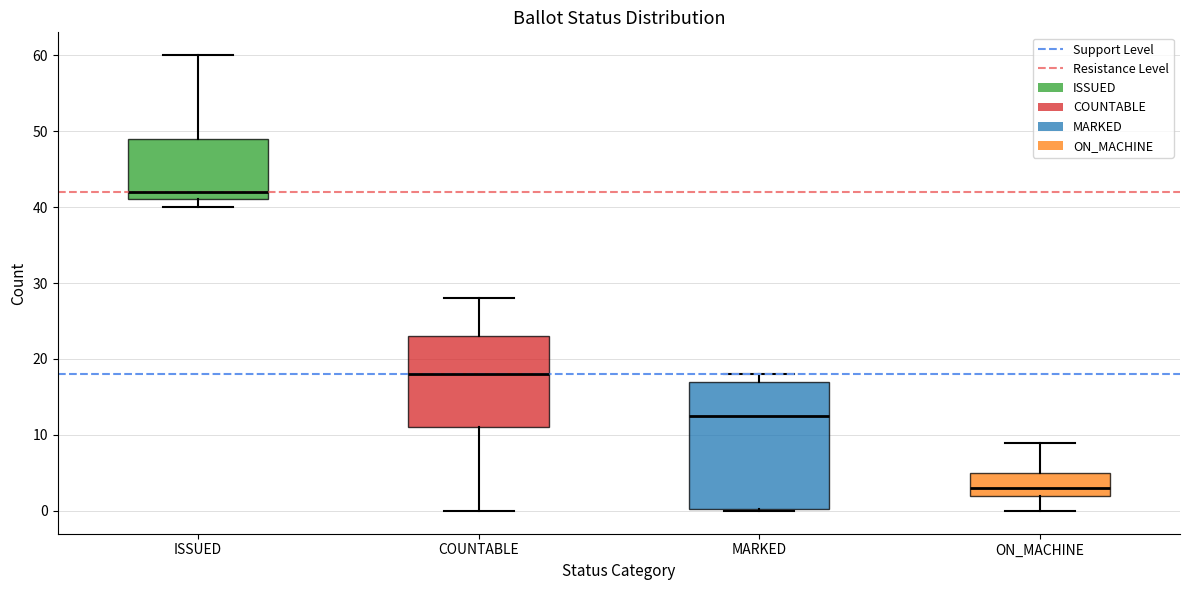

Which box's median line is the lowest?

ON_MACHINE